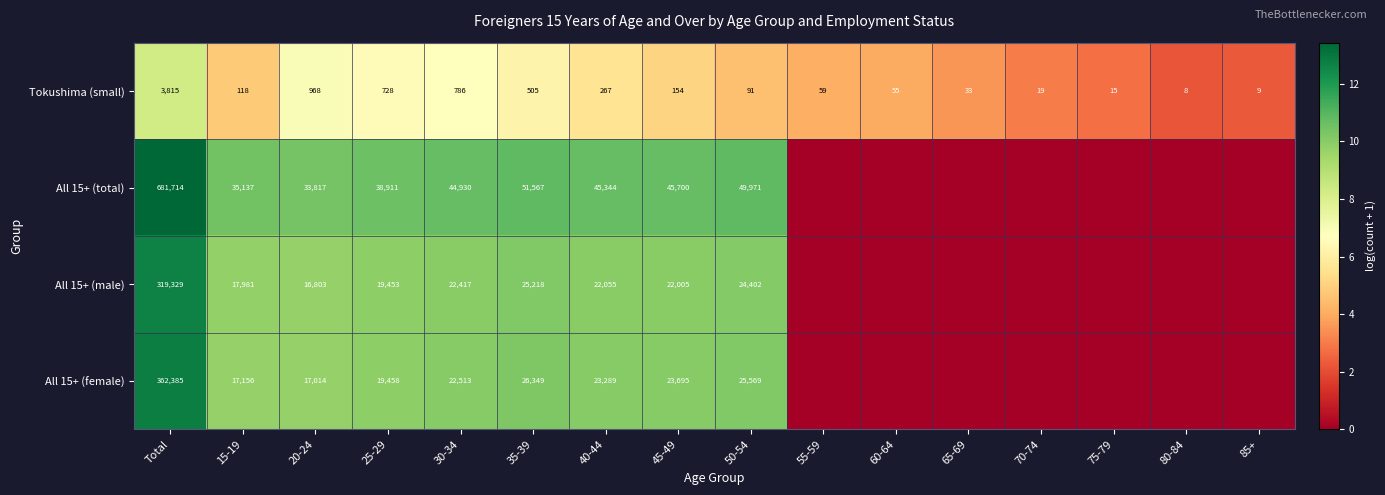

At 30-34, list the series in order from smallest to largest.

Tokushima (small), All 15+ (male), All 15+ (female), All 15+ (total)